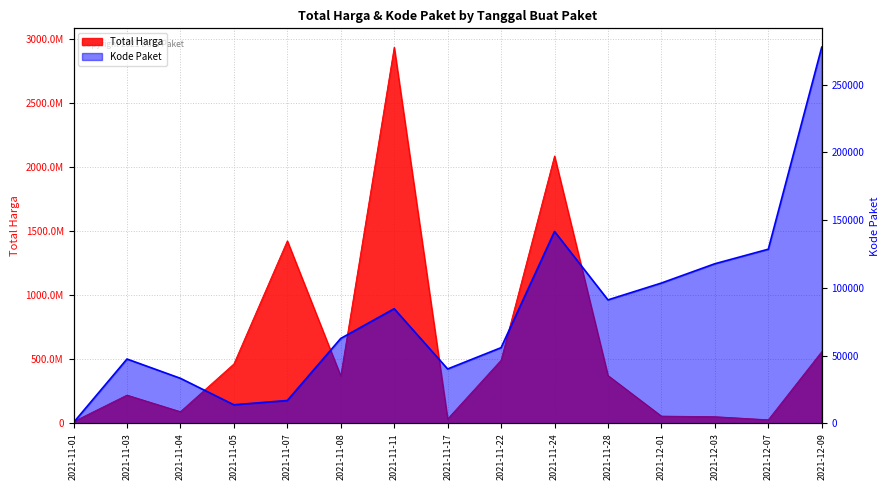

True or false: Kode Paket and Total Harga cross at least once.

False